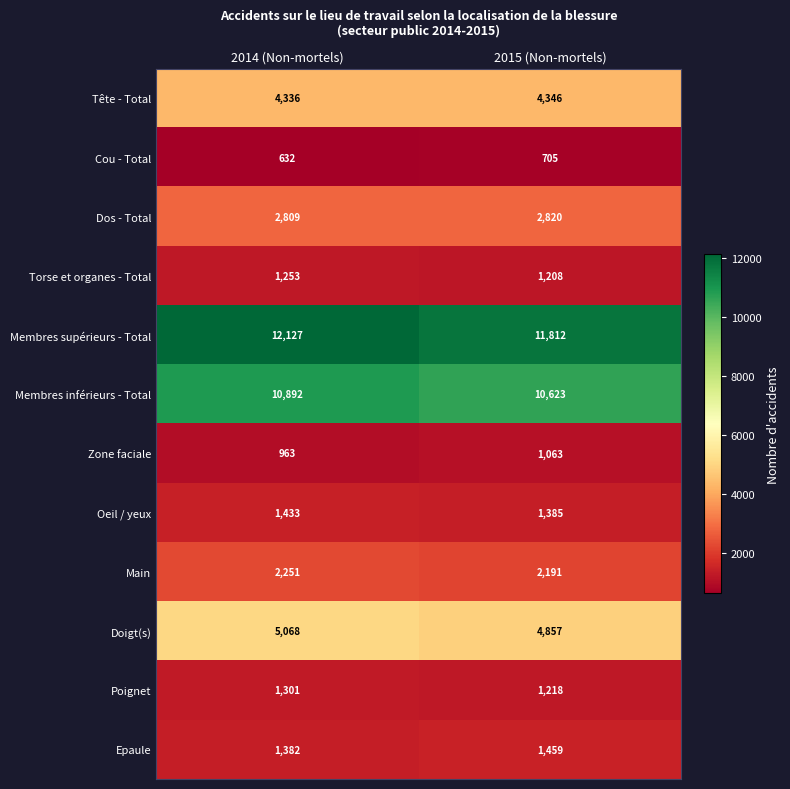

The value of Membres inférieurs - Total at 2015 (Non-mortels) is 10623. True or false?

True